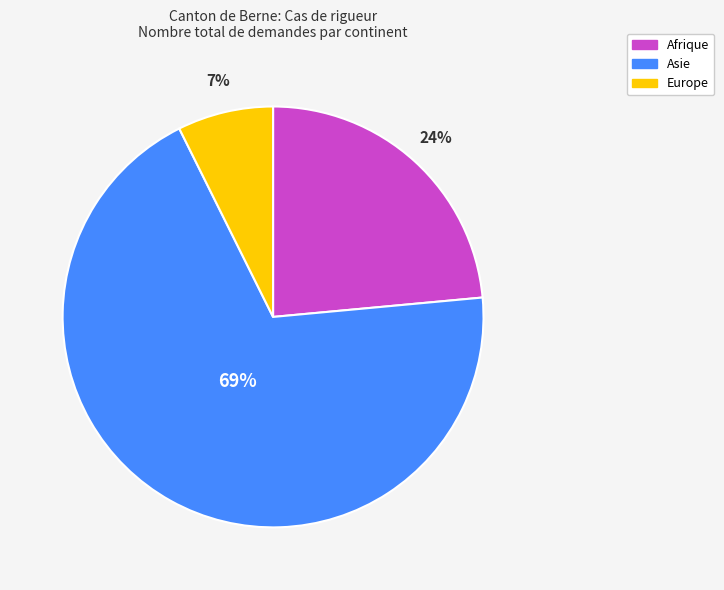

Is it true that Asie is 69% of the pie?

True